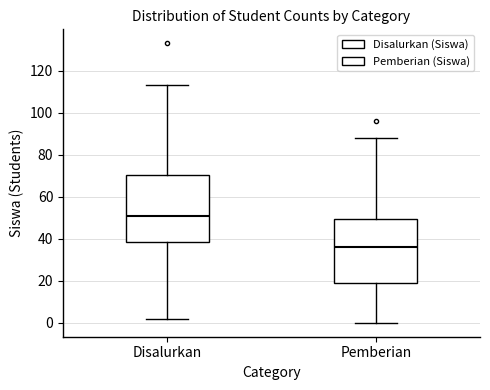

Reading left to right, transcribe this box plot: for each box, give where its median line is, the range the box spans, and where its two whiskers end, as read against the y-axis. The values are not printed on the chart, so give them approximately, as read against the axis.

Disalurkan: median 52, box 38 to 70, whiskers 2 to 114
Pemberian: median 36, box 20 to 50, whiskers 0 to 88